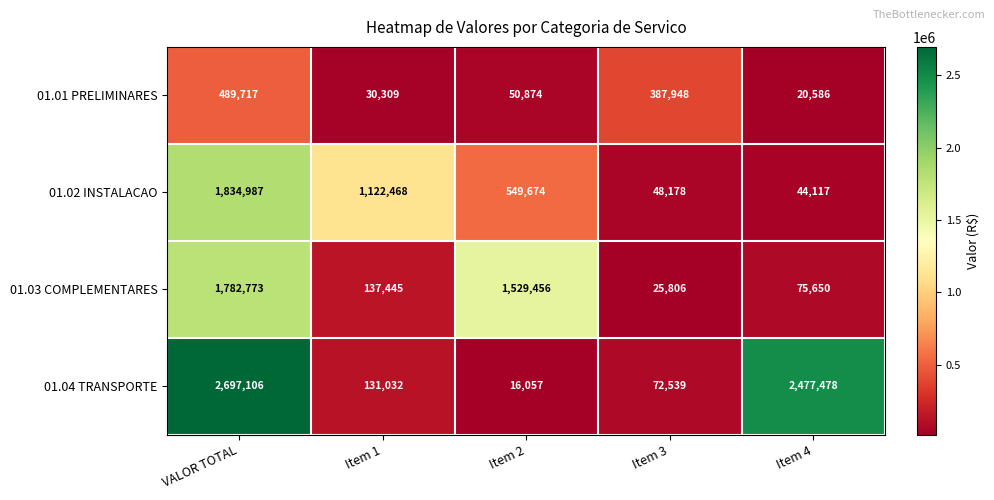

What is the spread (max minus min) of values at VALOR TOTAL?

2207389